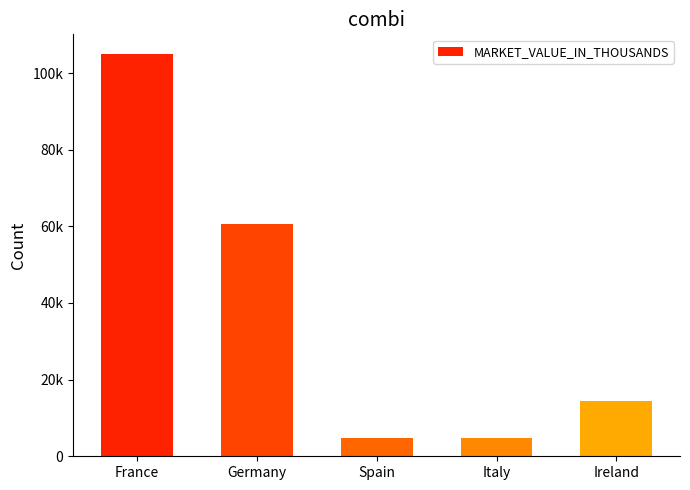

What is the sum of the values at Italy and Germany?

65284